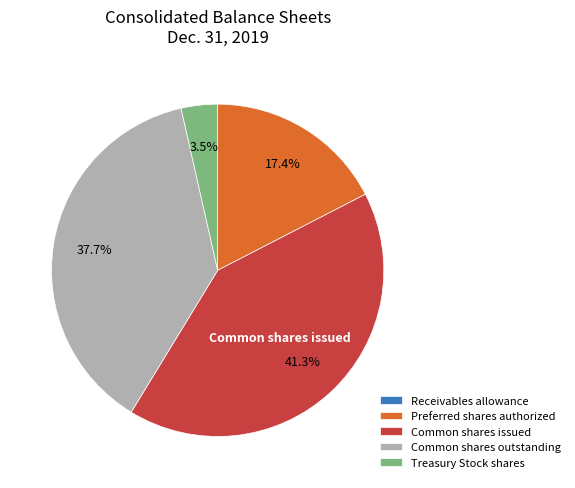

Does any single category account for the majority?

No